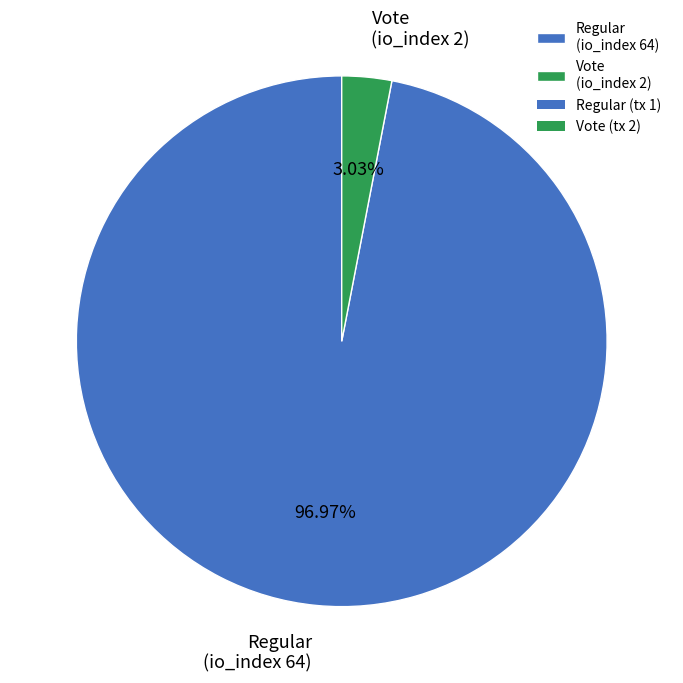

Is Regular (io_index 64) the majority of the pie?

Yes